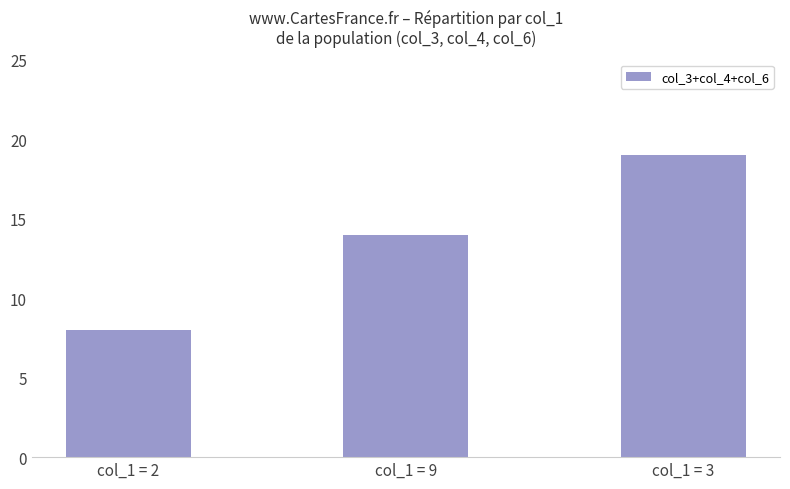

Reading left to right, list all the values displayed in this chart.

col_1 = 2=8	col_1 = 9=14	col_1 = 3=19